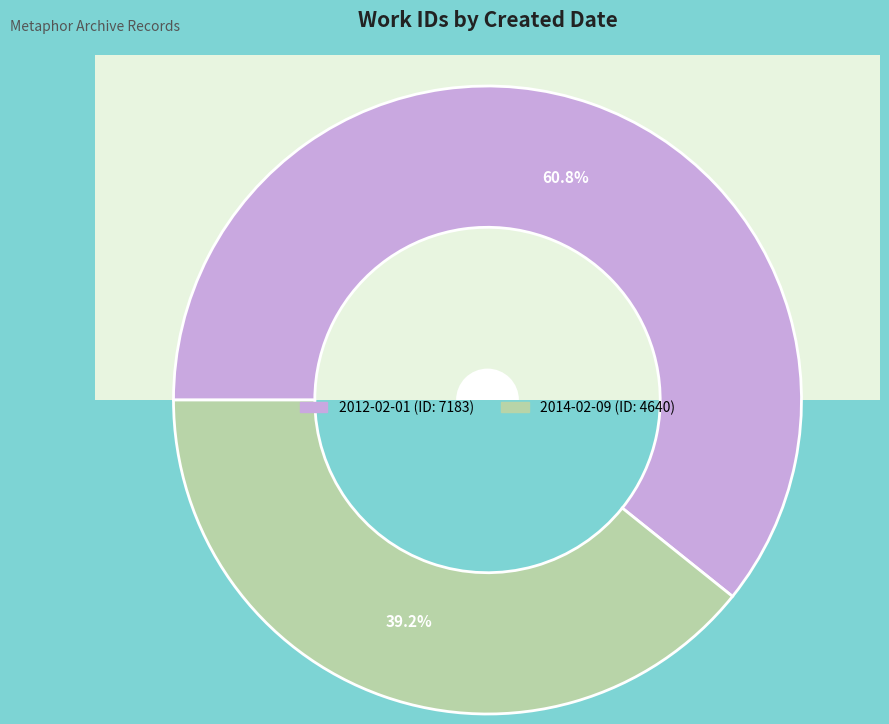

How many slices are in this pie chart?

2